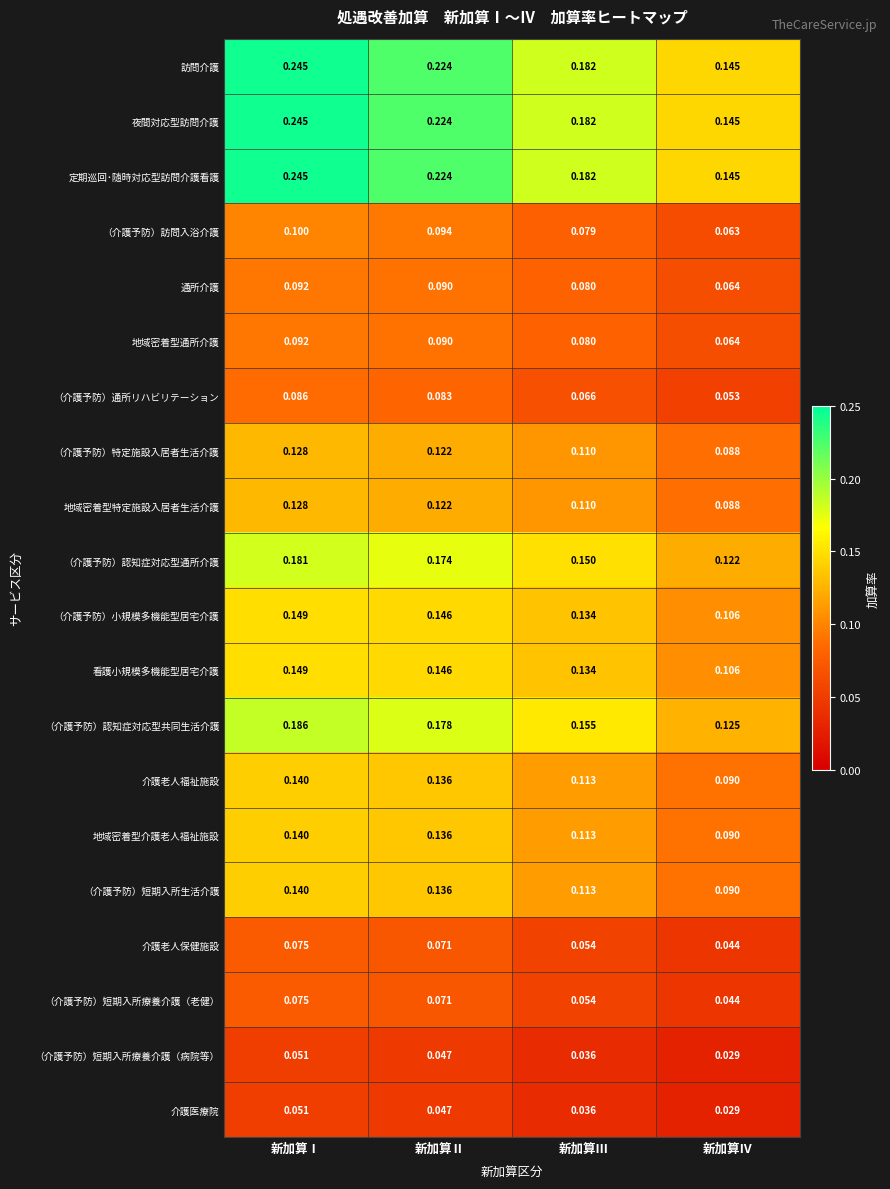

At which label is 地域密着型特定施設入居者生活介護 closest to 0?

新加算Ⅳ